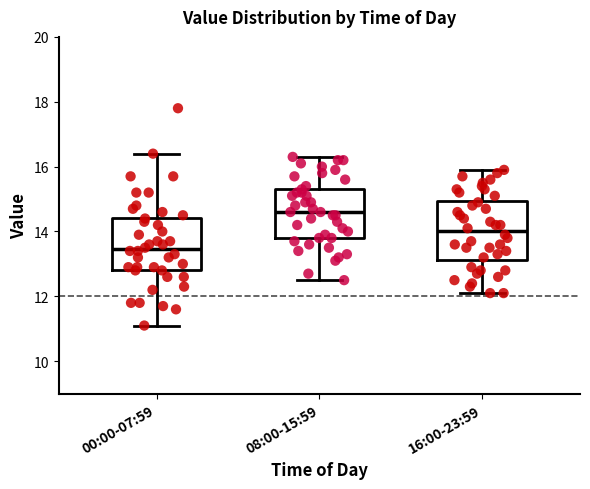

Reading left to right, read every box against the y-axis: the position of its median line, the range the box covers, and the ends of its whiskers. The values are not printed on the chart, so give them approximately, as read against the axis.

00:00-07:59: median 13.4, box 12.8 to 14.4, whiskers 11.2 to 16.4
08:00-15:59: median 14.6, box 13.8 to 15.4, whiskers 12.6 to 16.4
16:00-23:59: median 14.0, box 13.2 to 15.0, whiskers 12.2 to 16.0